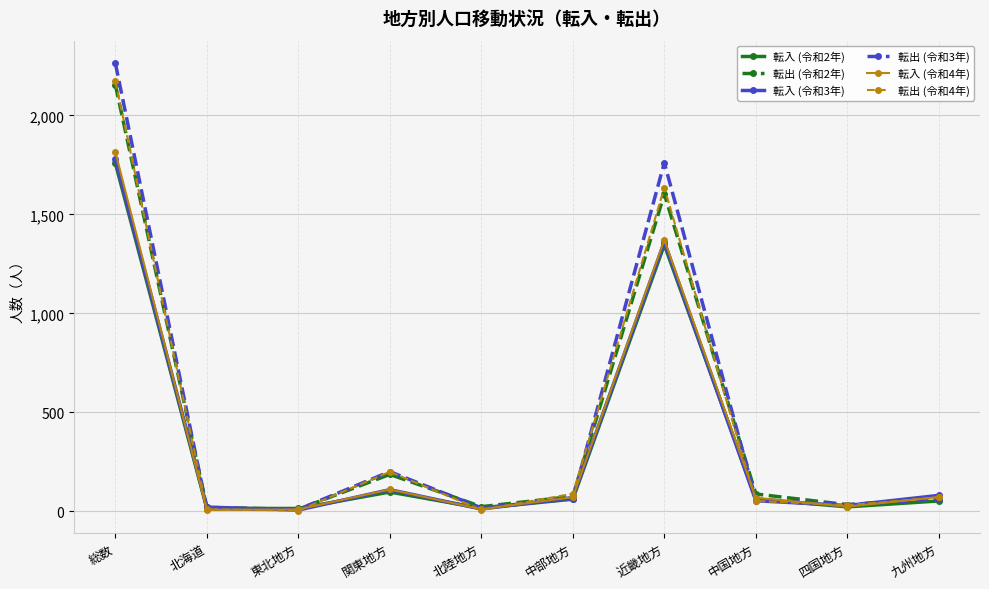

Which series has the widest spread of values?

転出 (令和3年)